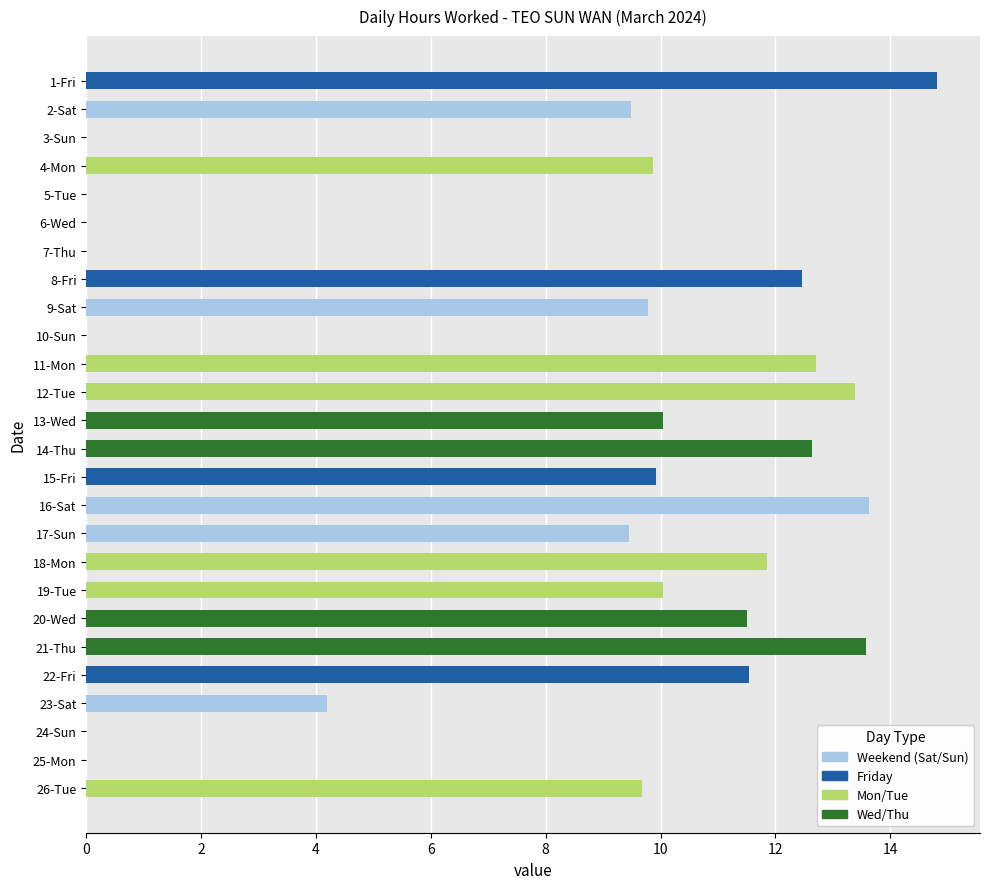

Is it true that the value at 5-Tue is 0.0?

True